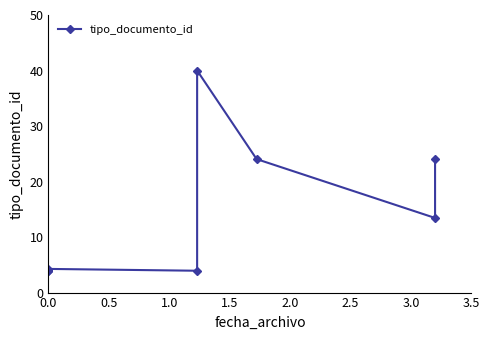

Reading left to right, what are all the values shown in this chart?

3.8	3.9	4.0	4.2	4.3	3.9	40.0	24.0	13.4	24.0